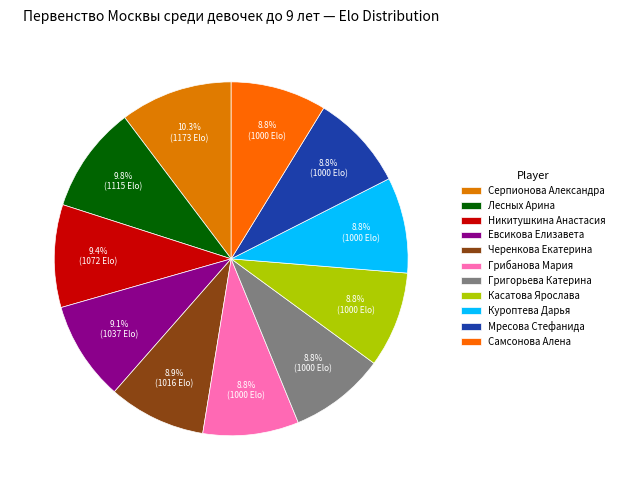

Approximately how many times larger is the value at Касатова Ярослава compared to Черенкова Екатерина?

1.0